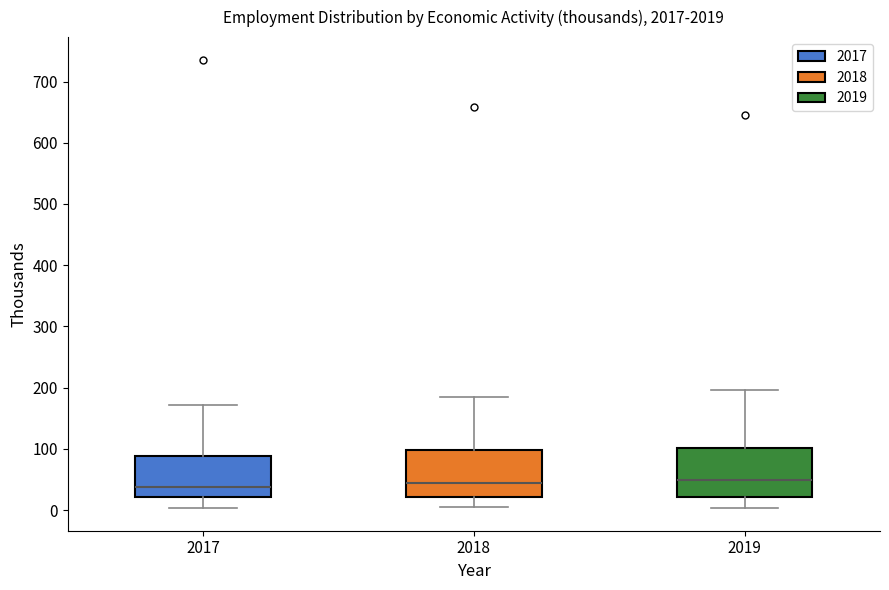

Reading left to right, transcribe this box plot: for each box, give where its median line is, the range the box spans, and where its two whiskers end, as read against the y-axis. The values are not printed on the chart, so give them approximately, as read against the axis.

2017: median 40, box 20 to 90, whiskers 0 to 170
2018: median 40, box 20 to 100, whiskers 0 to 190
2019: median 50, box 20 to 100, whiskers 0 to 200